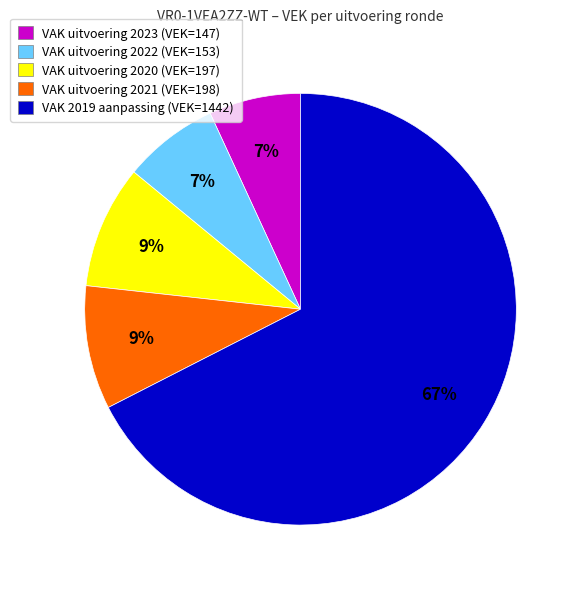

How many slices are in this pie chart?

5